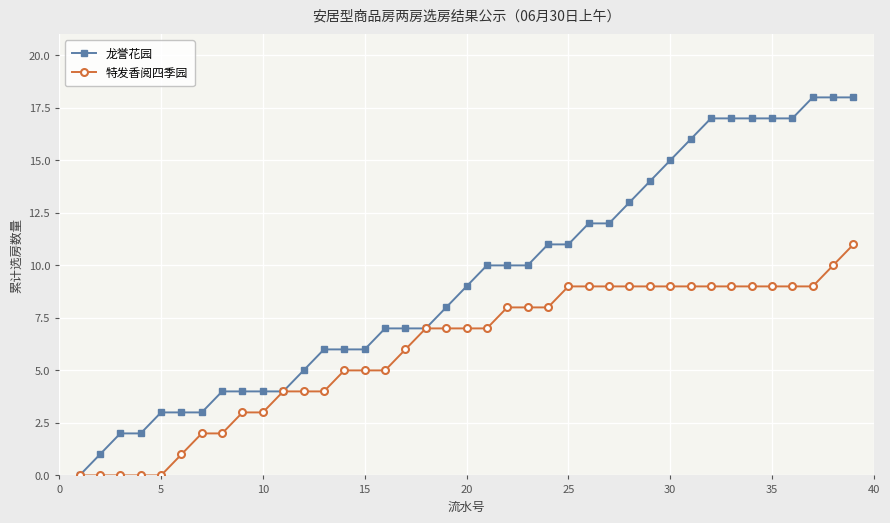

Does the chart display data point markers on the line(s)?

Yes